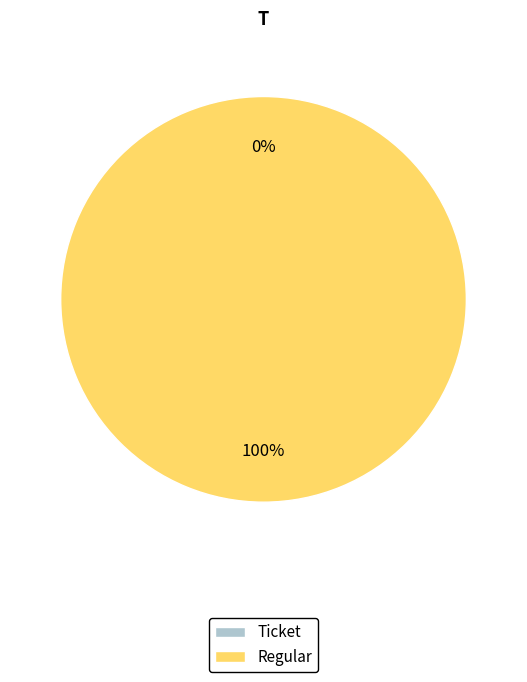

Between Regular and Ticket, which is larger?

Regular